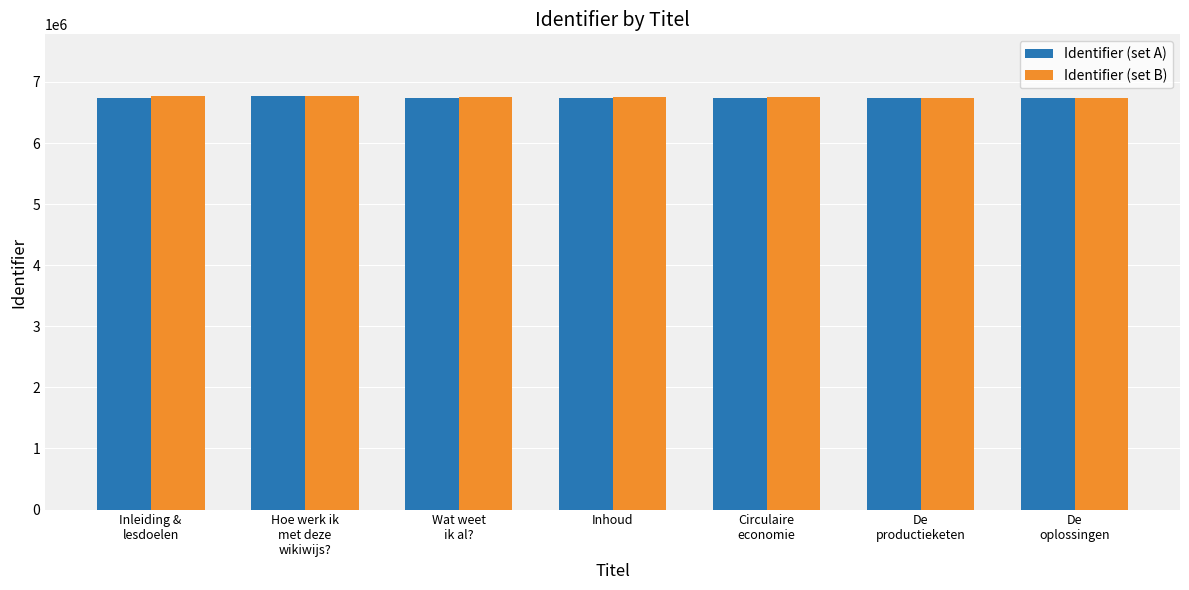

True or false: Identifier (set B) has a value of 6747530 at Inhoud.

True